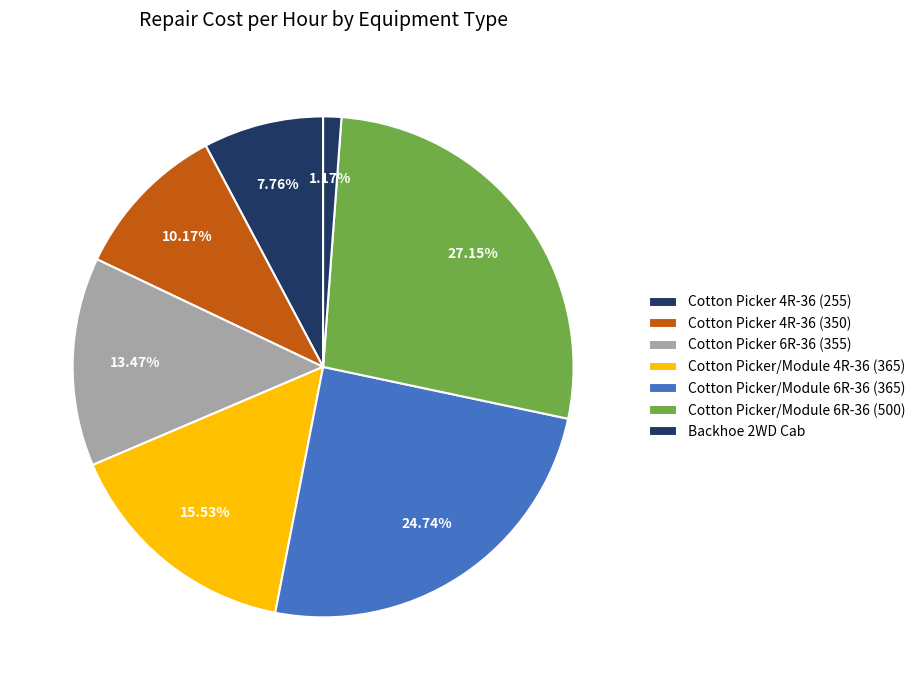

What is the total percentage of Cotton Picker/Module 6R-36 (500) and Cotton Picker 4R-36 (255)?

34.9%